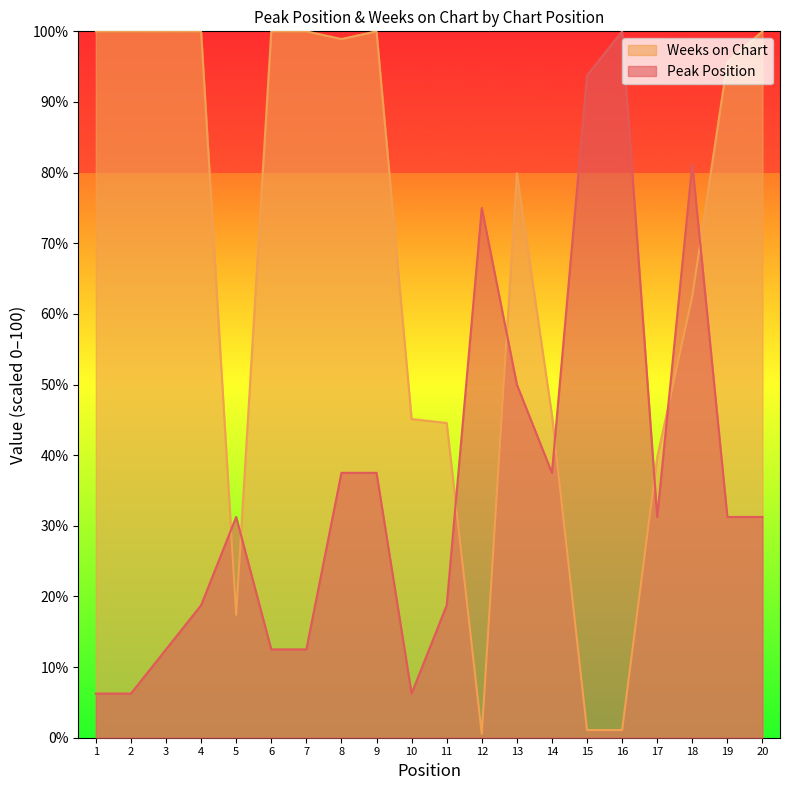

How many values in the Weeks on Chart series exceed 95?

10